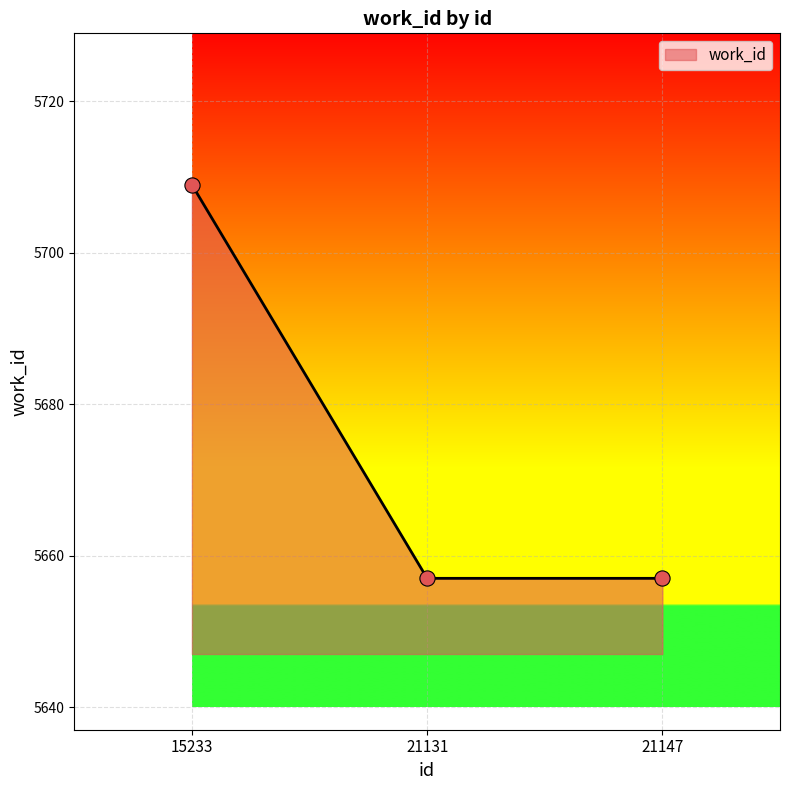

Approximately how many times larger is the value at 21147 compared to 15233?

1.0